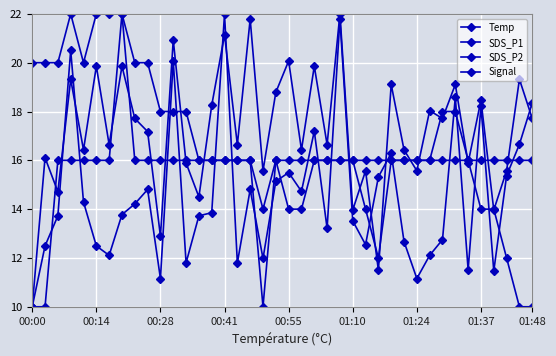

How many lines are shown in the chart?

4